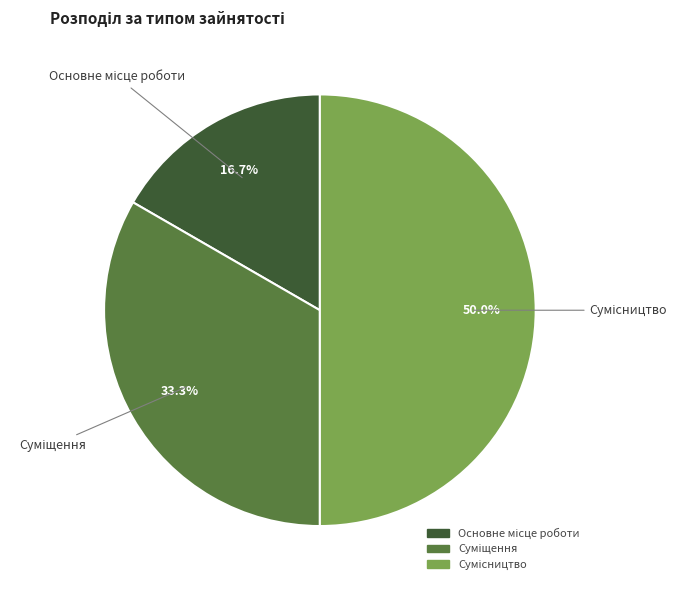

Combined, what portion of the pie is Основне місце роботи and Сумісництво?

66.7%